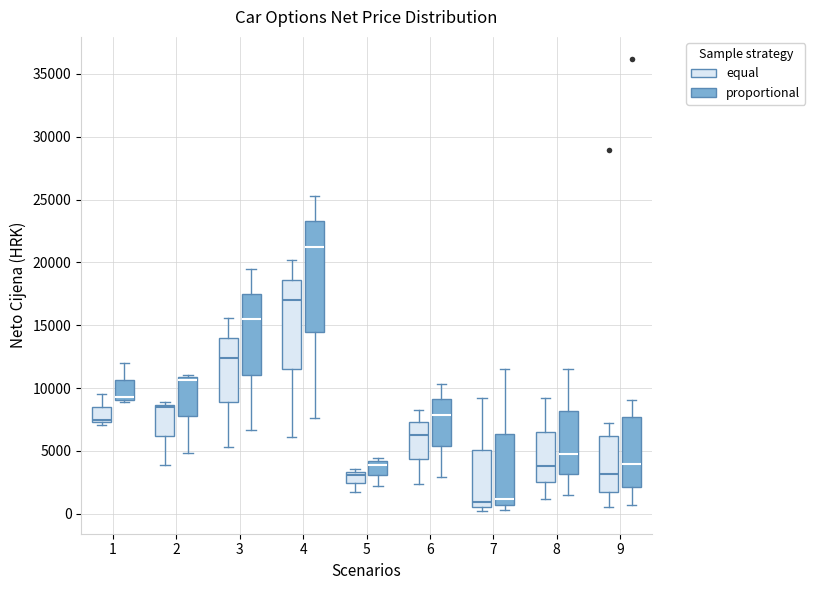

Which box is the tallest, from its lower edge to its upper edge?

4 (proportional)